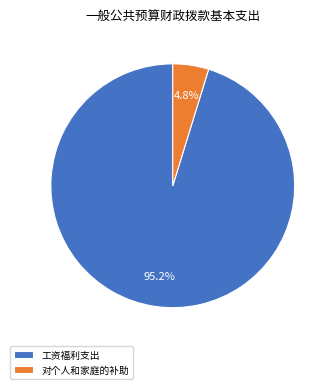

Is there a majority slice in this chart?

Yes